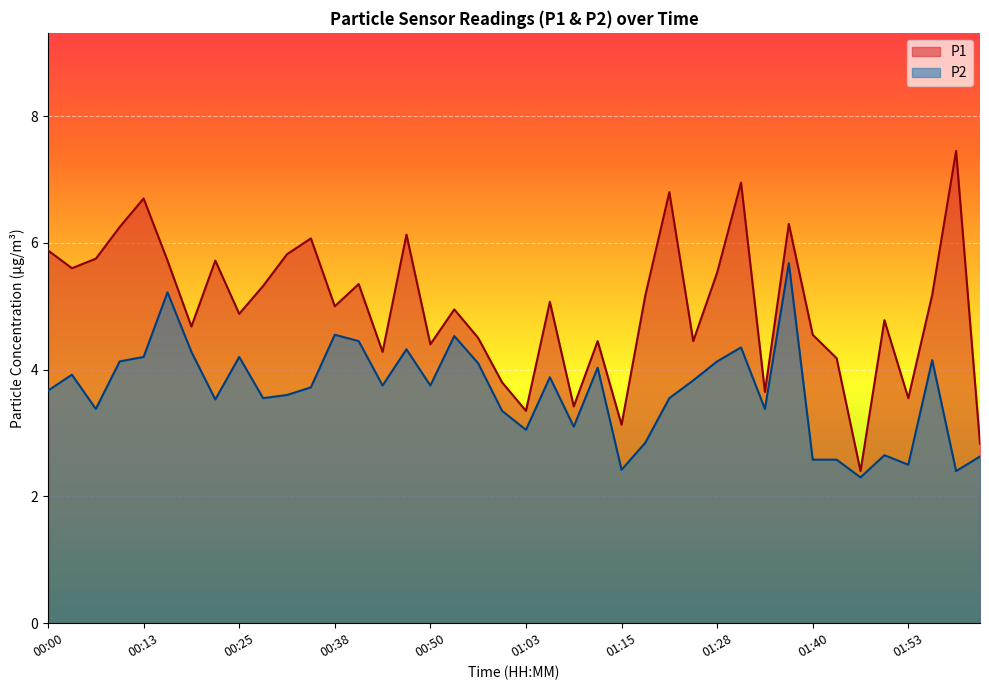

True or false: P1 has a value of 1.0 at 01:09.

False